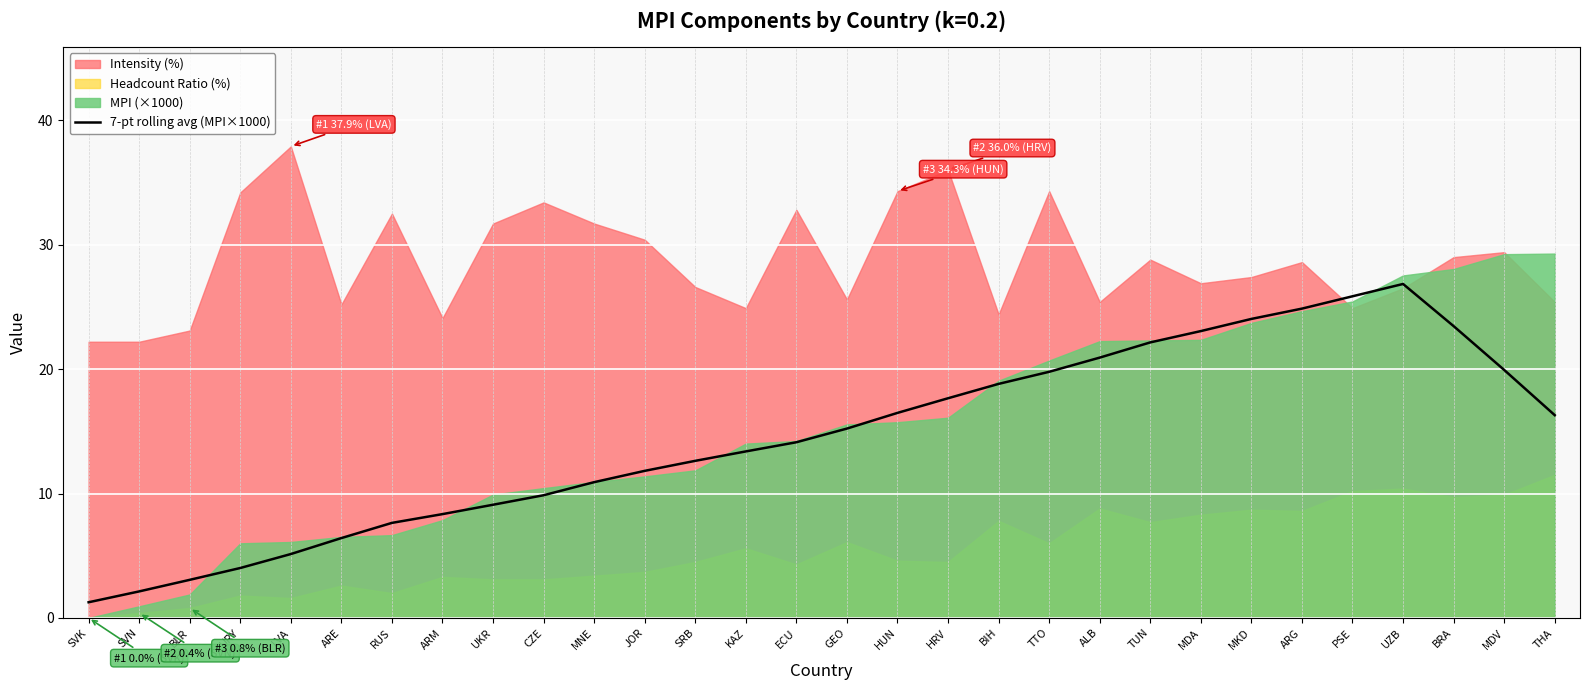

What is the maximum value for 7-pt rolling avg (MPI×1000)?

26.8